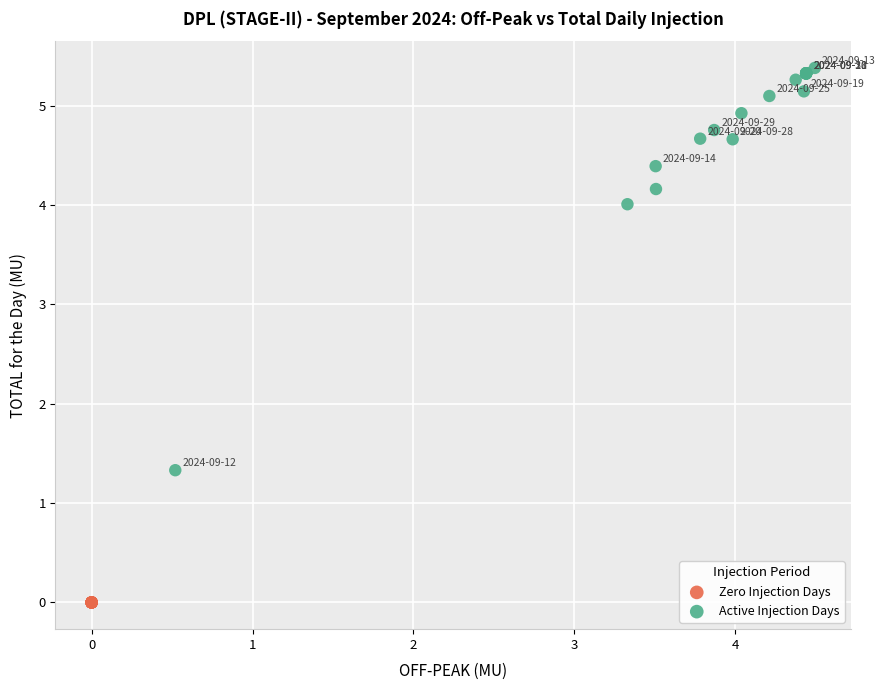

Which series reaches the maximum Y coordinate?

Active Injection Days